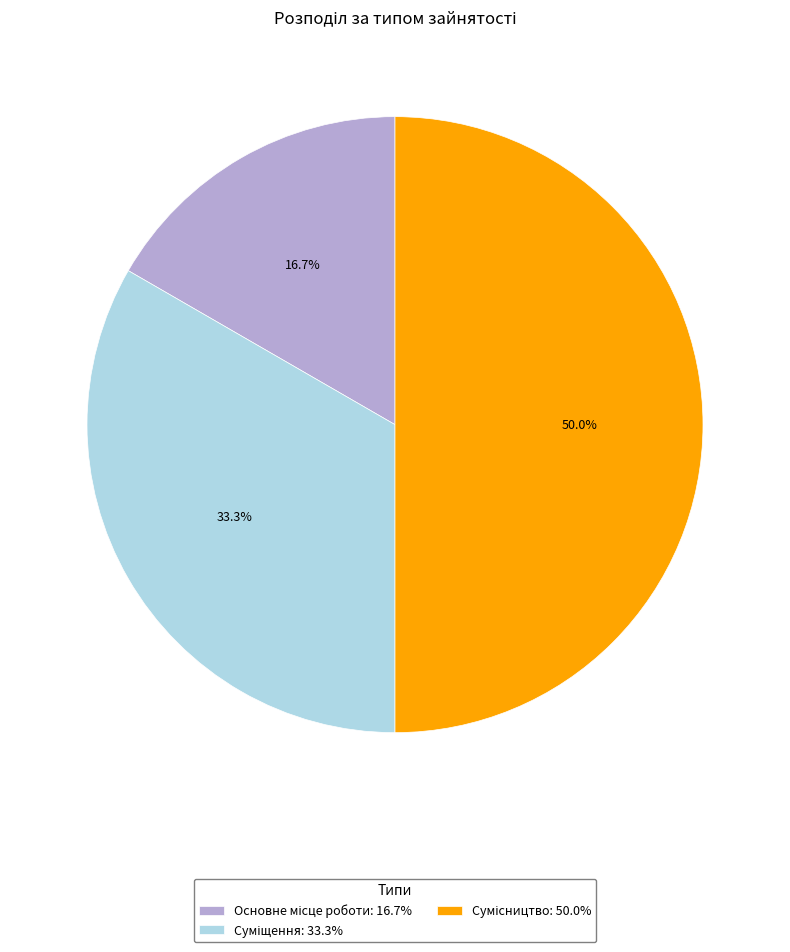

Is it true that Суміщення is 46% of the pie?

False